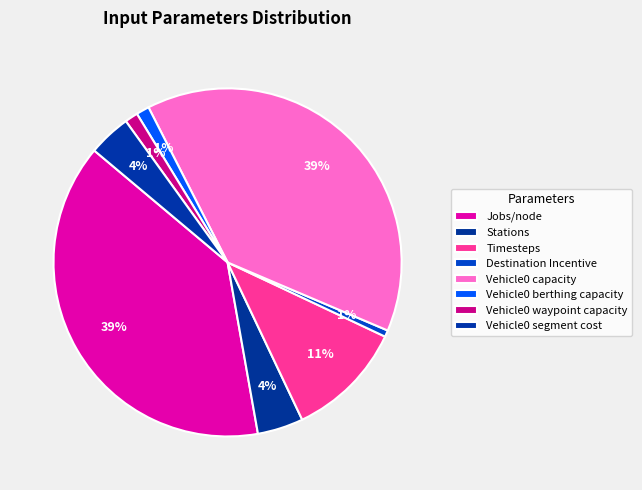

Rank the categories by value from lowest to highest.

Destination Incentive, Vehicle0 berthing capacity, Vehicle0 waypoint capacity, Vehicle0 segment cost, Stations, Timesteps, Jobs/node, Vehicle0 capacity